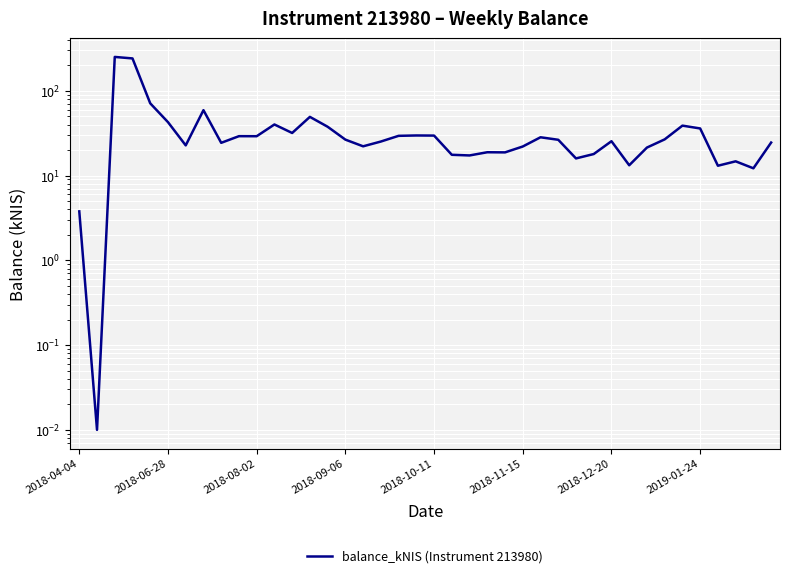

How many interior local valleys (lower than both neighbors) does the data have?

12